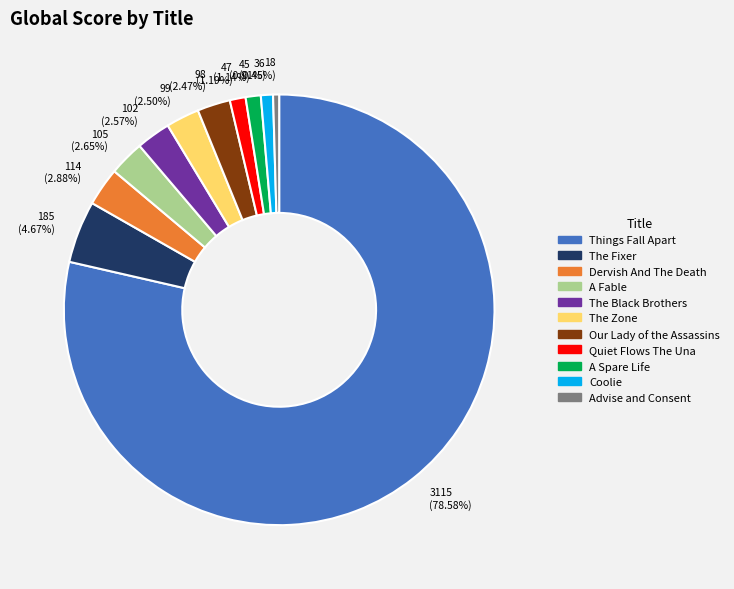

What portion of the pie excludes Coolie?

99.1%